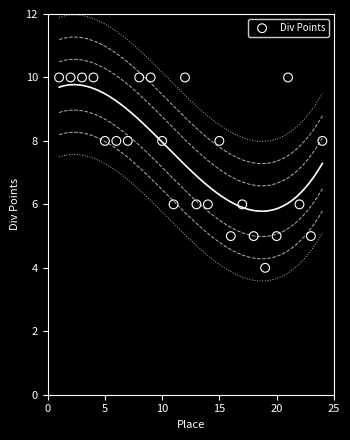

What is the range of Y values (max minus min)?

6